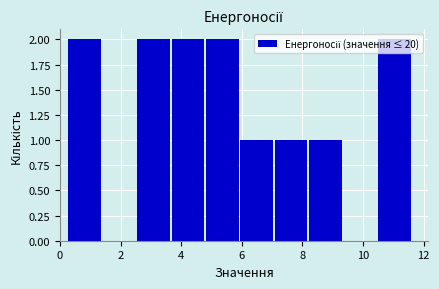

How tall is the bar that spans 8.2 to 9.4 on the x-axis? Neither the bar edges nor the heights are printed on the chart, so give them approximately, as read against the axes.

1